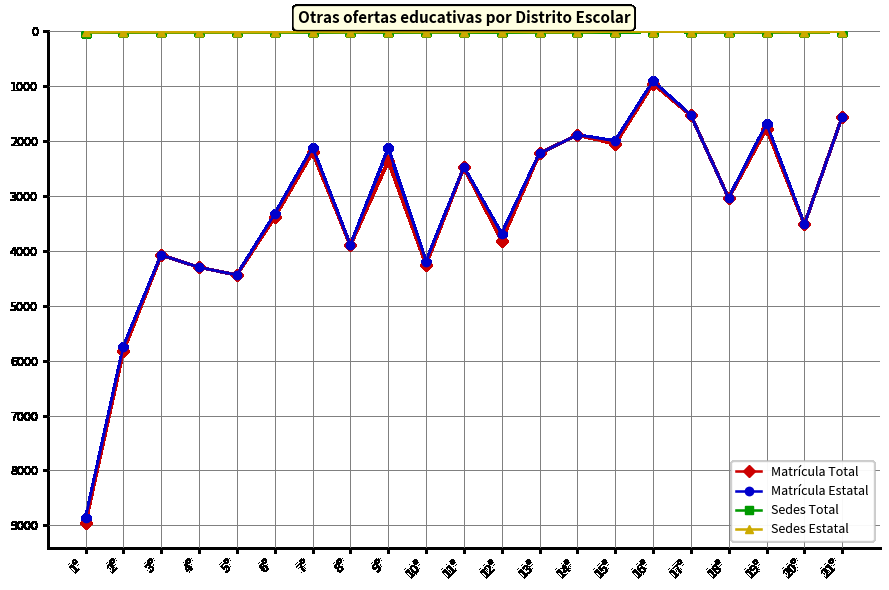

Which category has the lowest value in the Matrícula Estatal series?

16º